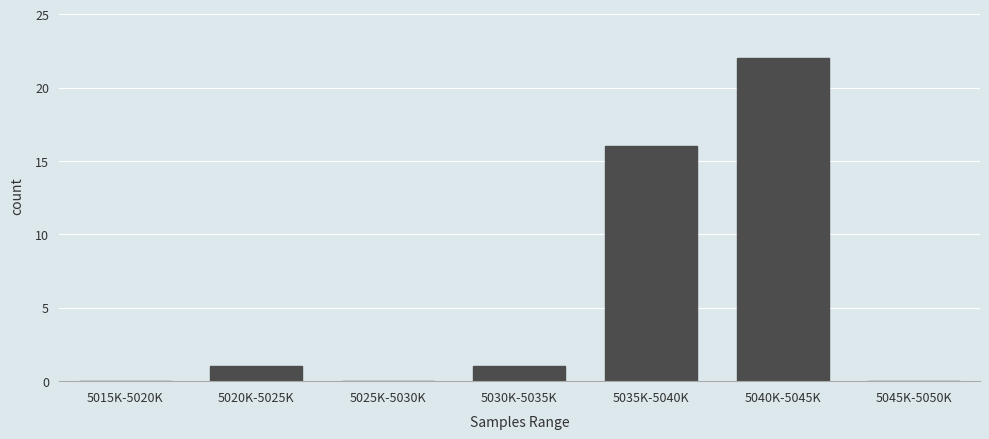

Reading right to left, list all the values displayed in this chart.

5045K-5050K=0	5040K-5045K=22	5035K-5040K=16	5030K-5035K=1	5025K-5030K=0	5020K-5025K=1	5015K-5020K=0